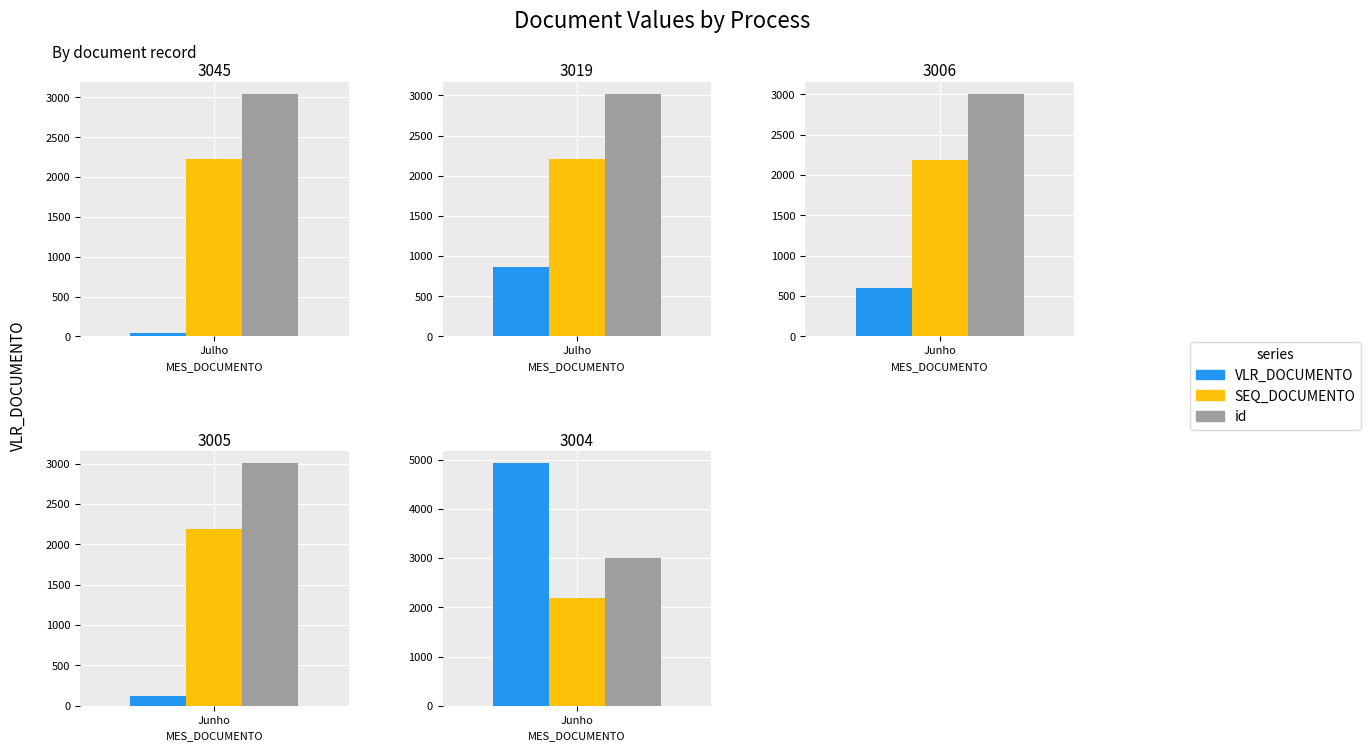

Does the chart contain stacked bars?

No